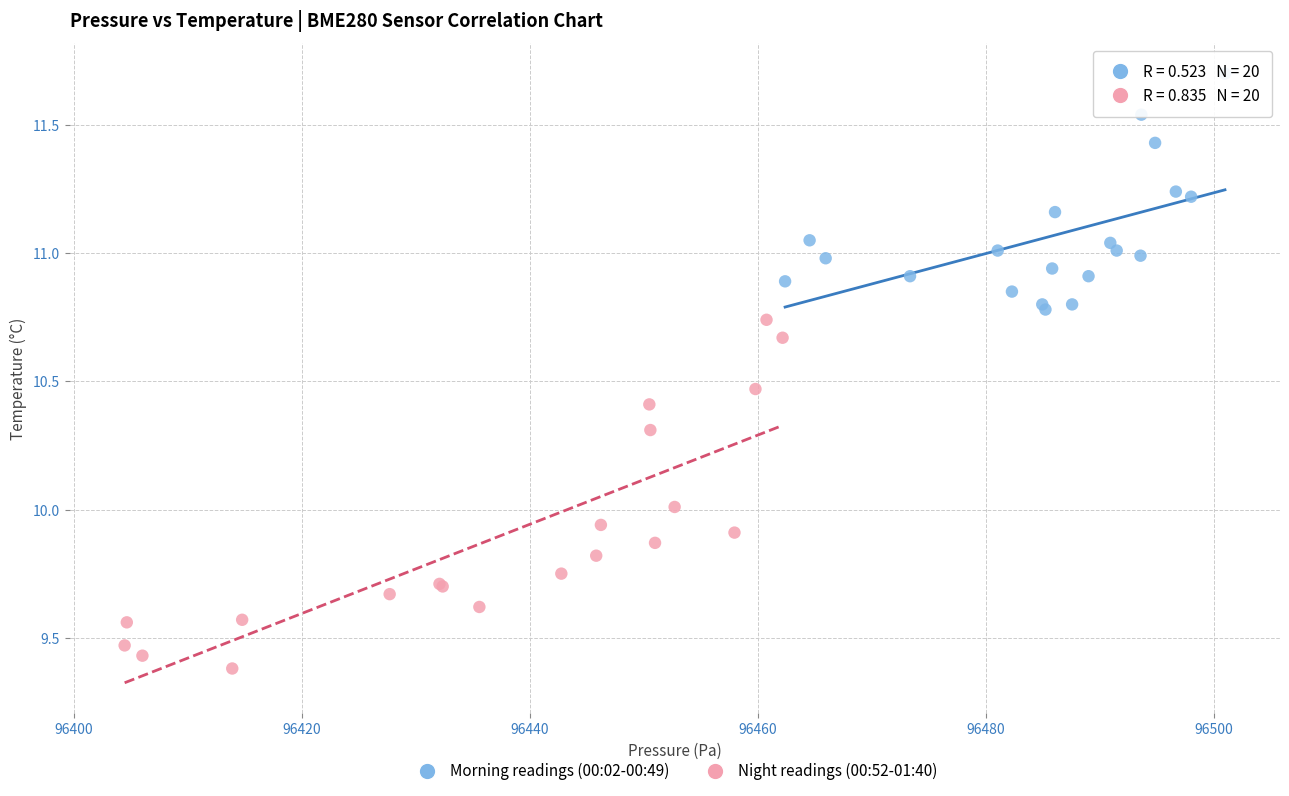

Which series contains the lowest Y value?

Night readings (00:52-01:40)